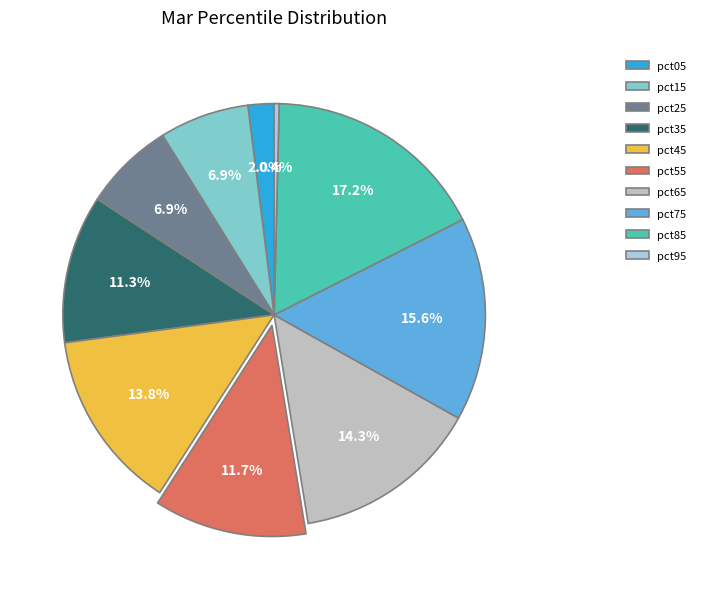

What is the largest slice in the pie chart?

pct85